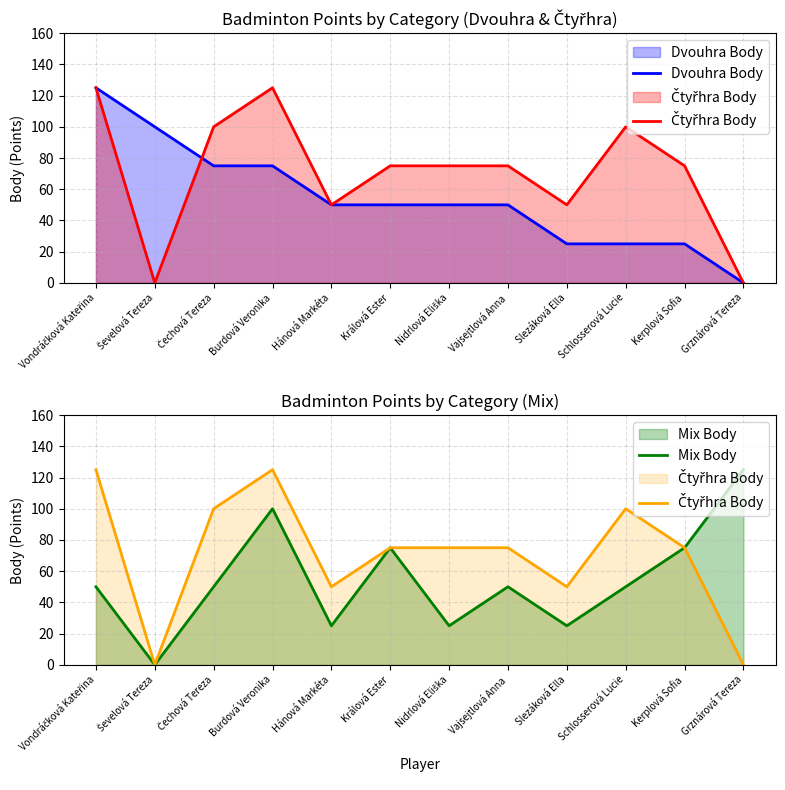

Where do Dvouhra Body and Čtyřhra Body first cross each other?

Ševelová Tereza and Čechová Tereza